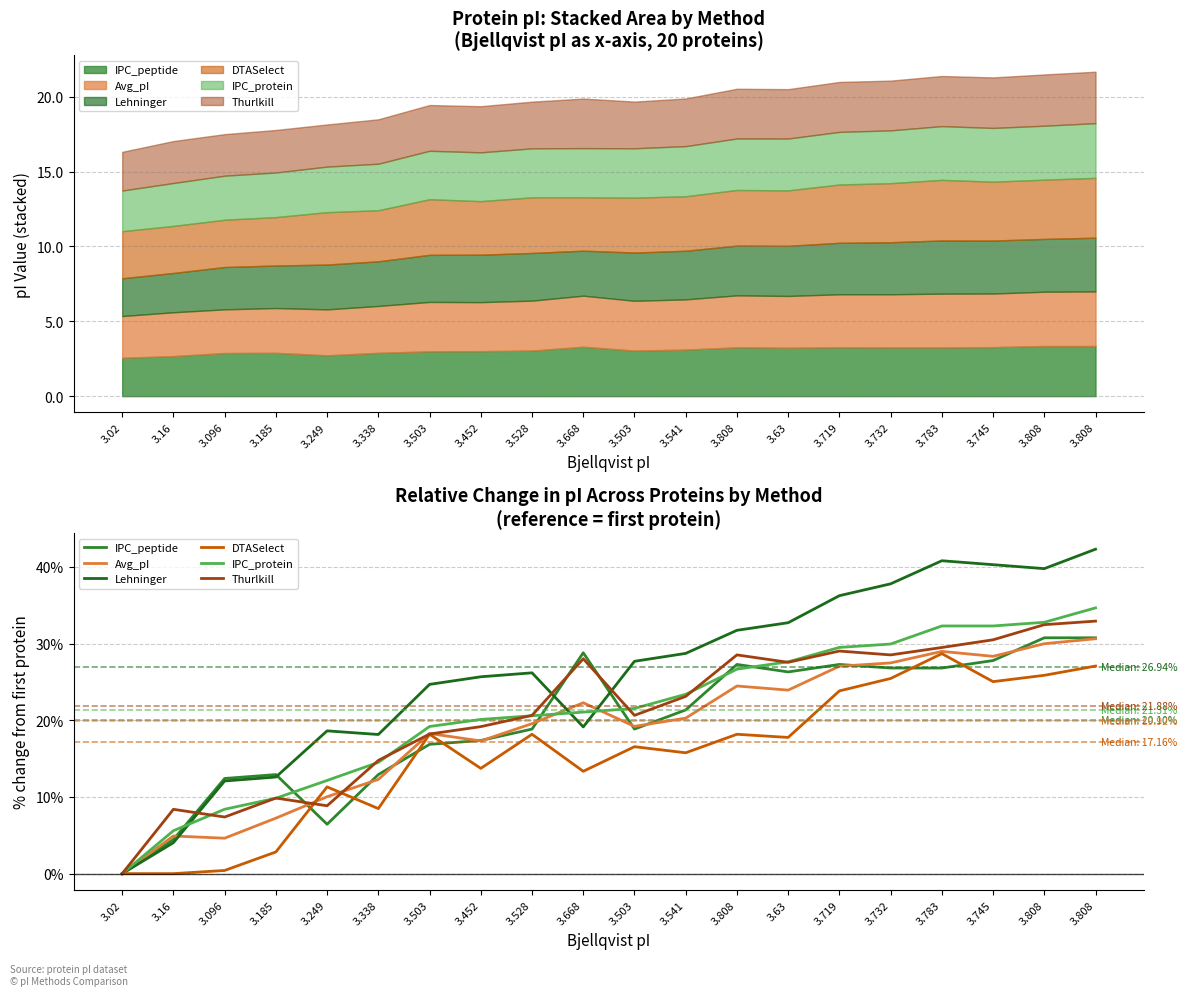

Reading left to right, extract all data points from this chart.

IPC_peptide: 0.0	4.4	12.4	12.9	6.4	12.9	16.9	17.4	18.9	28.8	18.9	21.4	27.3	26.3	27.3	26.8	26.8	27.8	30.8	30.8
Avg_pI: 0.0	4.9	4.6	7.2	10.0	12.3	18.3	17.3	19.6	22.3	19.2	20.3	24.5	23.9	27.1	27.5	29.0	28.3	30.0	30.6
Lehninger: 0.0	4.0	12.1	12.6	18.6	18.1	24.7	25.7	26.2	19.1	27.7	28.7	31.7	32.7	36.3	37.8	40.8	40.3	39.8	42.3
DTASelect: 0.0	0.0	0.4	2.8	11.3	8.5	18.2	13.7	18.2	13.3	16.6	15.8	18.2	17.8	23.8	25.5	28.7	25.0	25.9	27.1
IPC_protein: 0.0	5.6	8.4	9.8	12.2	14.5	19.2	20.1	20.6	21.1	21.5	23.4	26.7	27.6	29.5	29.9	32.3	32.3	32.8	34.7
Thurlkill: 0.0	8.4	7.4	9.9	8.9	14.8	18.2	19.2	20.6	28.0	20.6	23.1	28.5	27.6	29.0	28.5	29.5	30.5	32.5	32.9